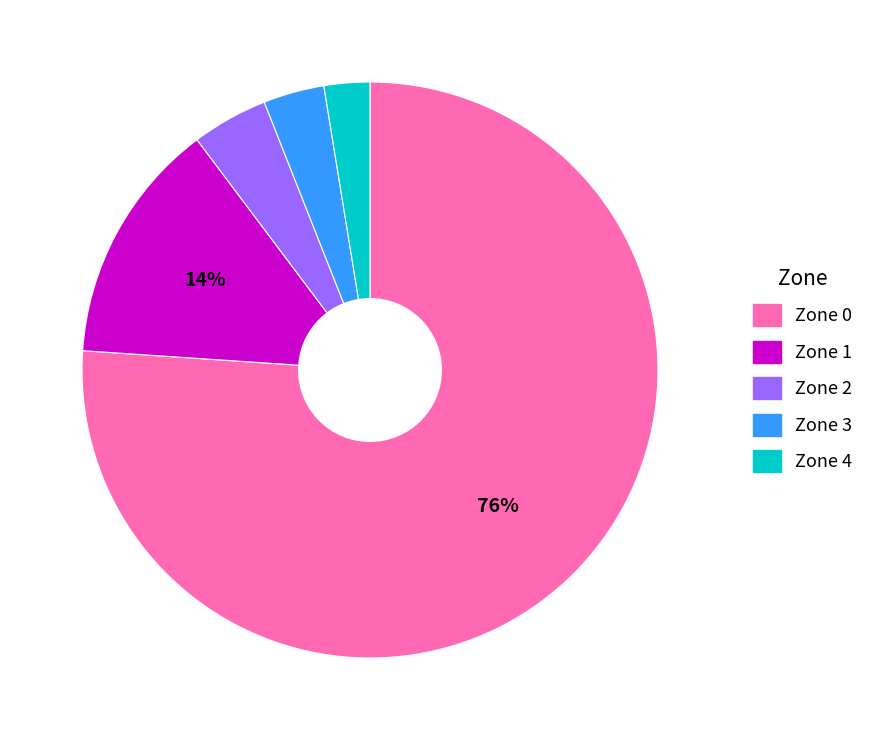

The Zone 3 slice represents 3% of the pie. True or false?

True